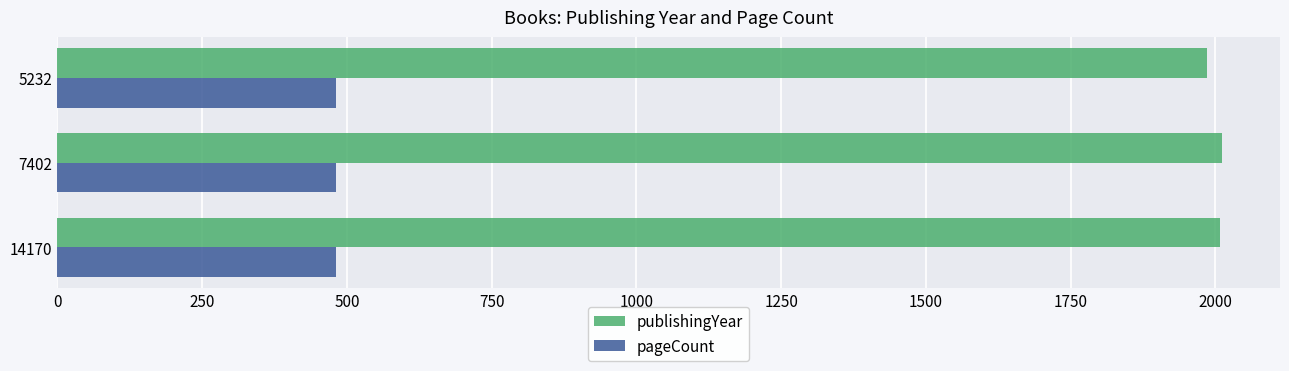

Rank the series by their average value, from lowest to highest.

pageCount, publishingYear